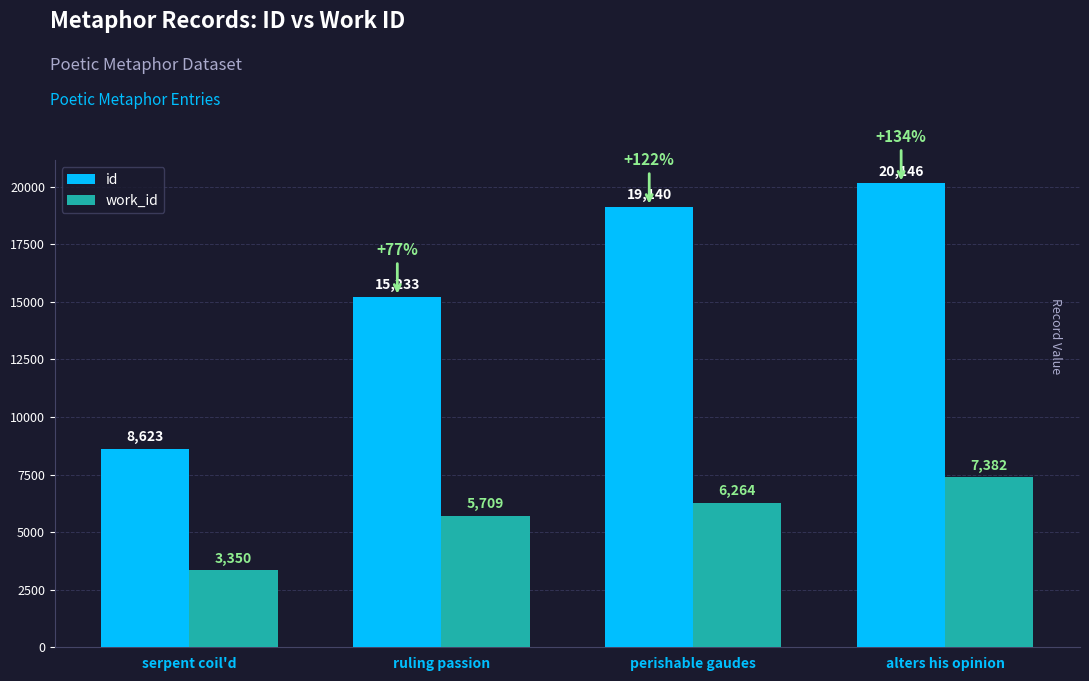

Count the number of categories in the chart.

4